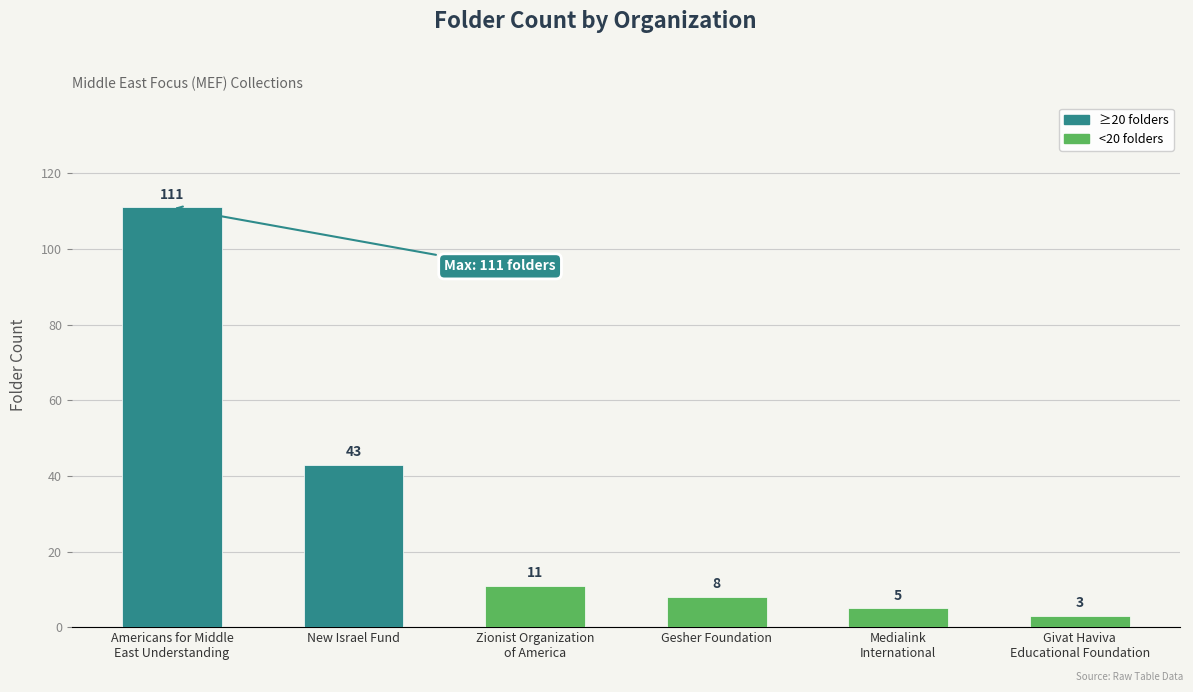

What is the minimum value shown in the chart?

3